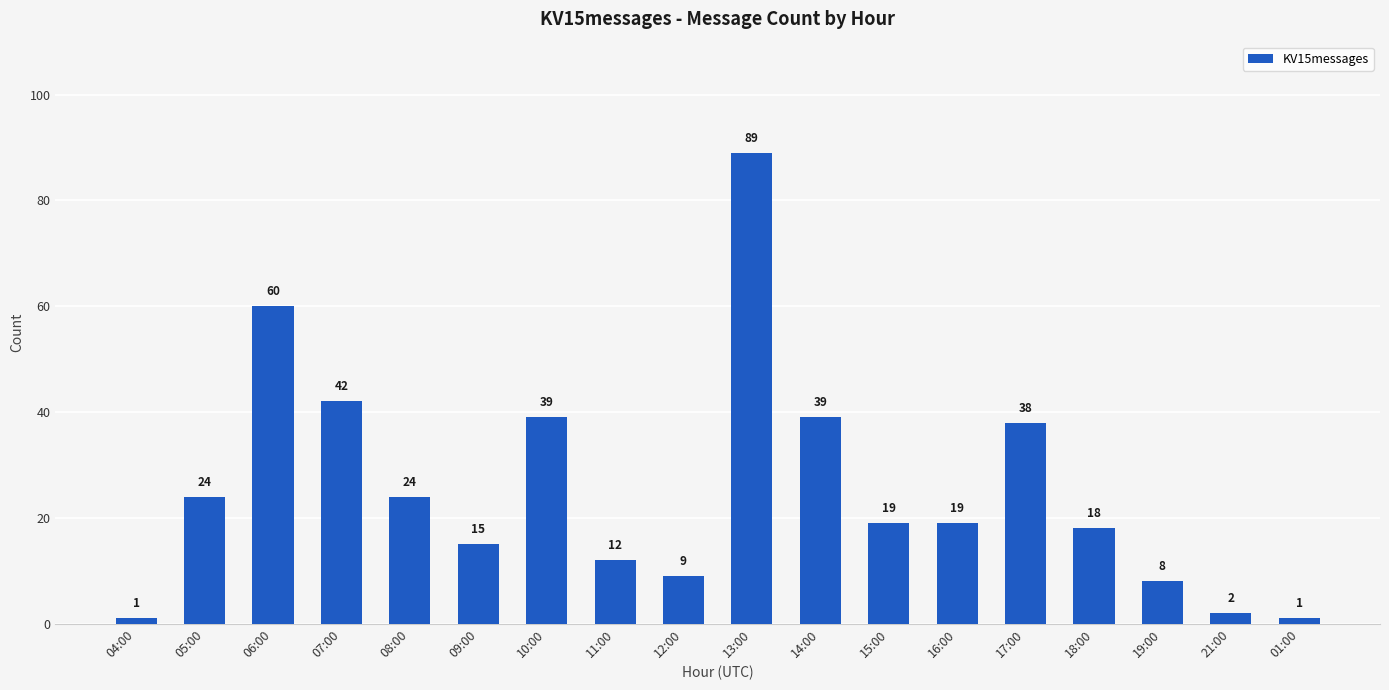

Which label corresponds to the largest value in the chart?

13:00